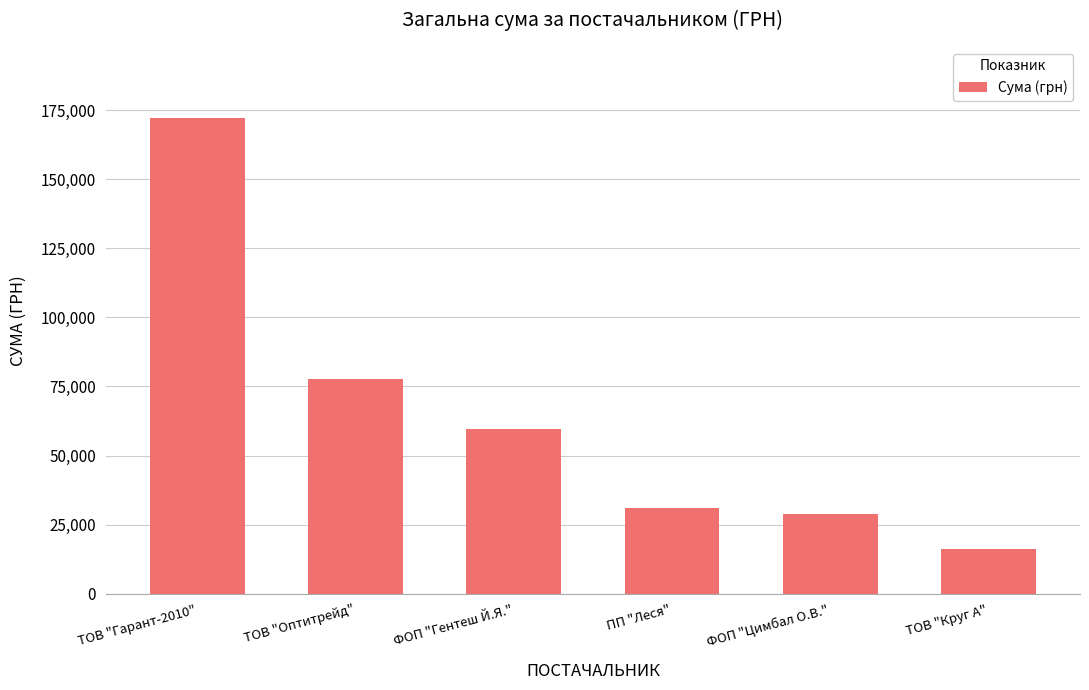

What position from the left is ФОП "Цимбал О.В."?

5